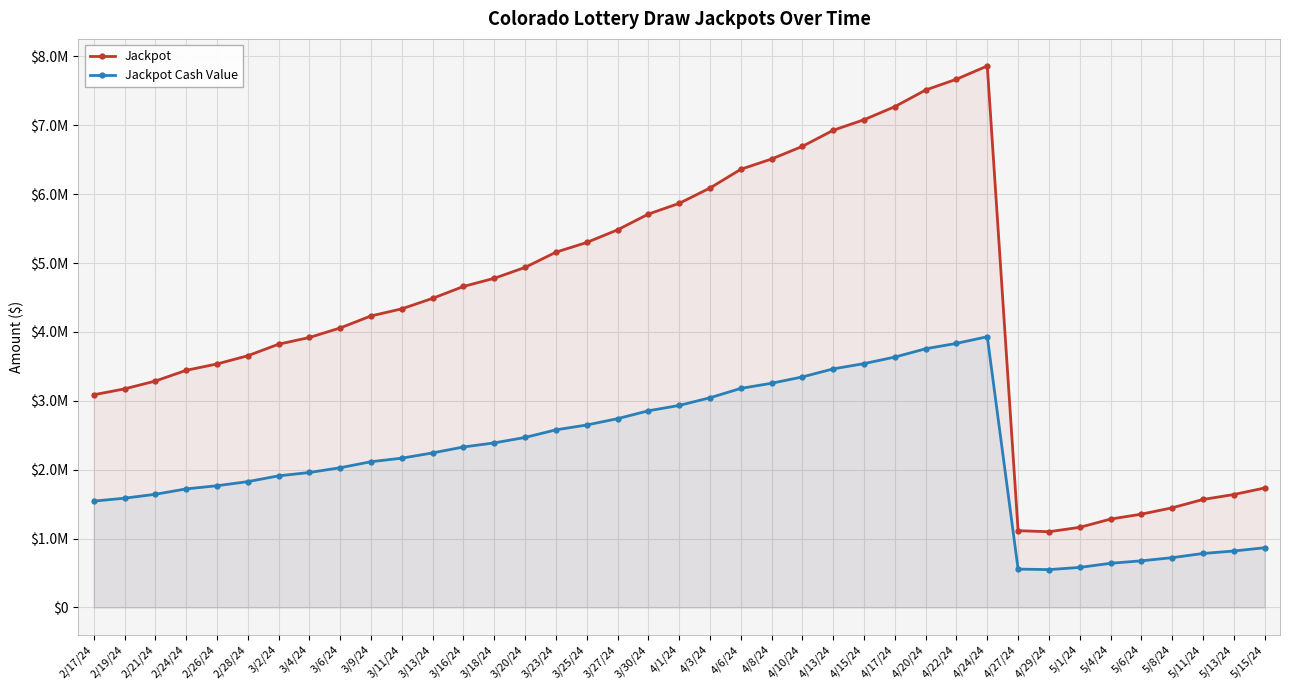

How many values in the Jackpot Cash Value series are below 2167777?

19